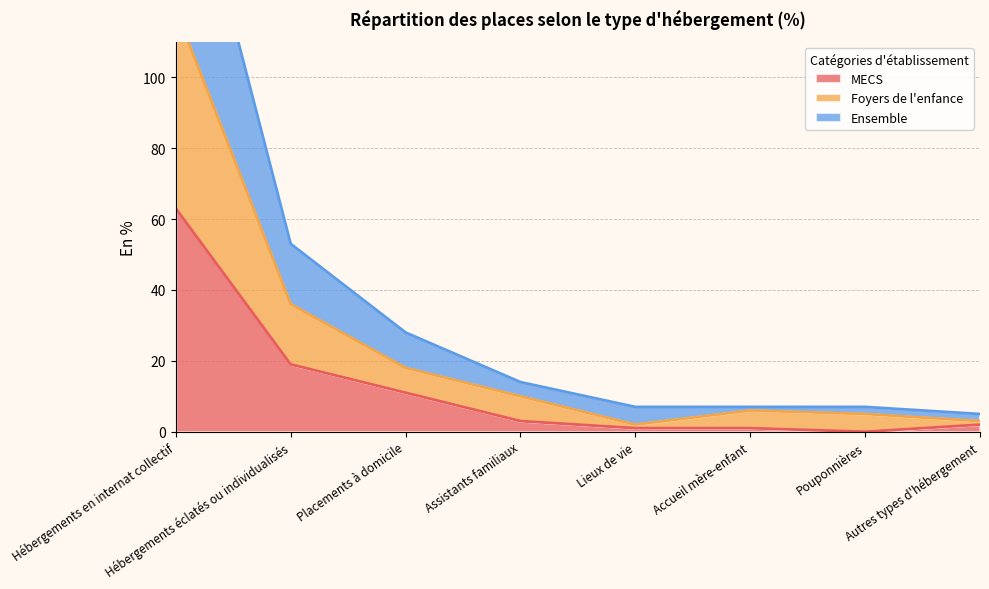

What is the label of the 8th point from the right?

Hébergements en internat collectif